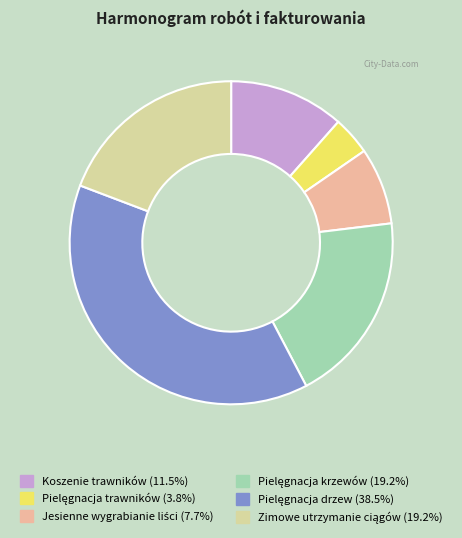

Does Koszenie trawników represent more than half of the total?

No